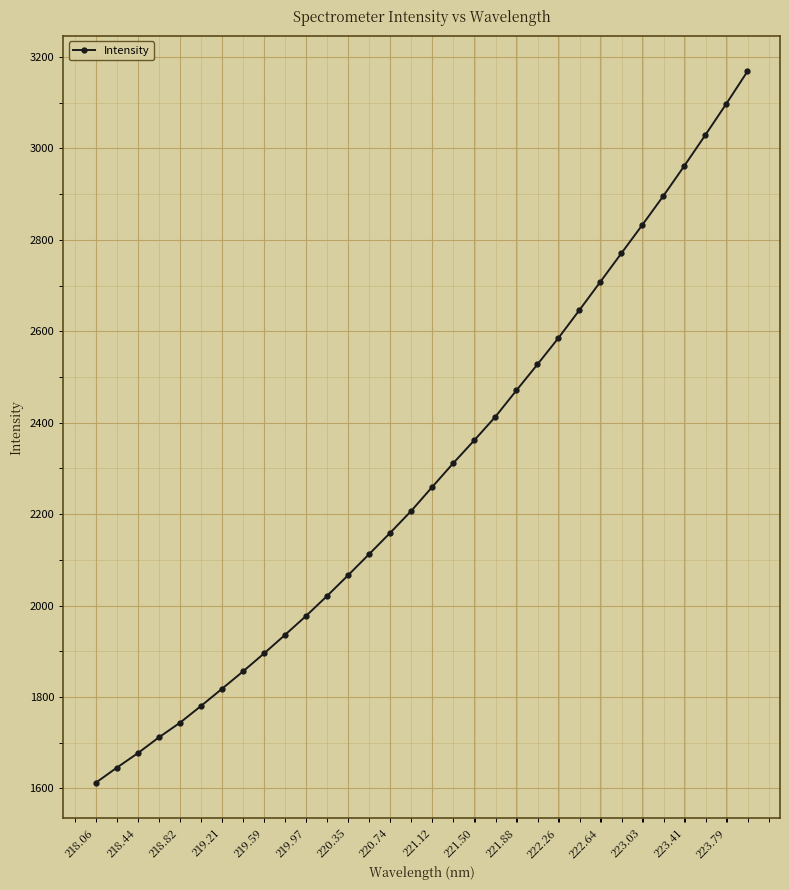

What is the sum of all values?

73258.5